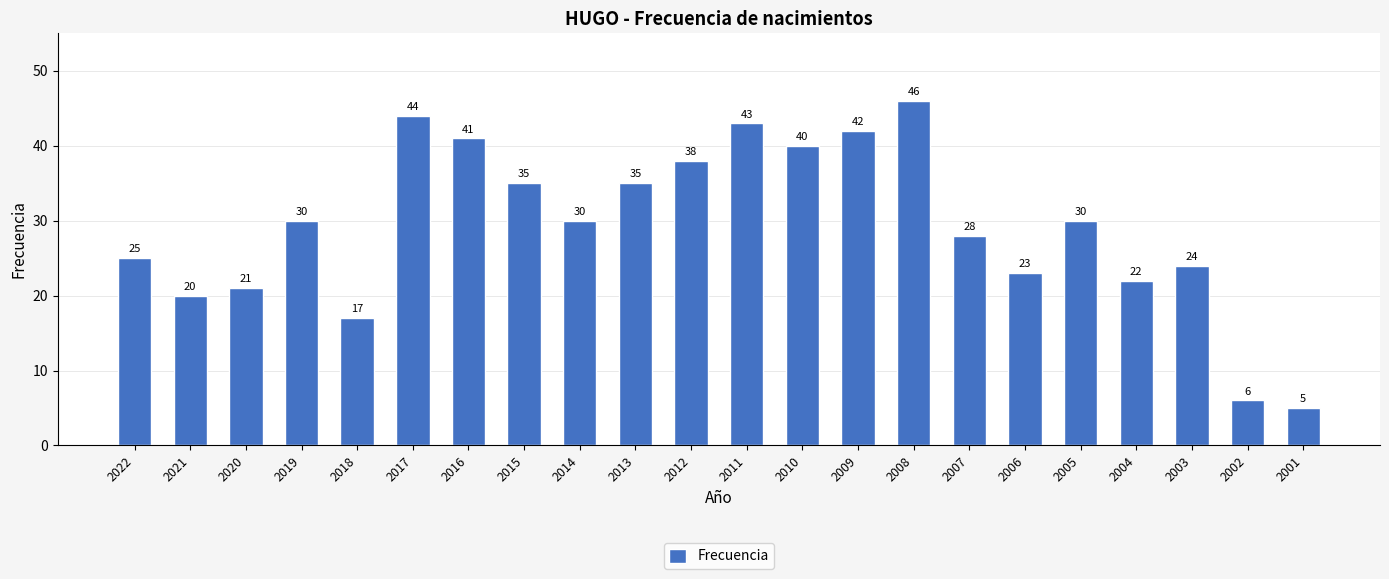

Reading left to right, transcribe all the data shown in this chart.

25	20	21	30	17	44	41	35	30	35	38	43	40	42	46	28	23	30	22	24	6	5